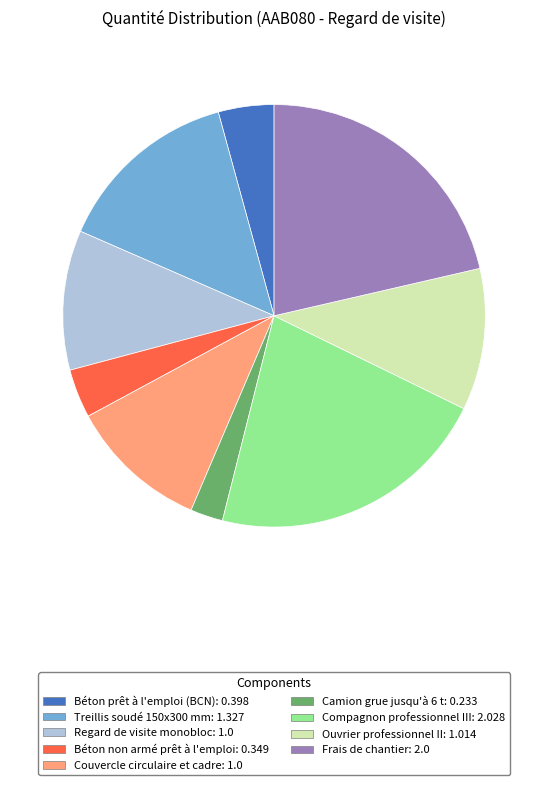

The Compagnon professionnel III slice represents 22% of the pie. True or false?

True